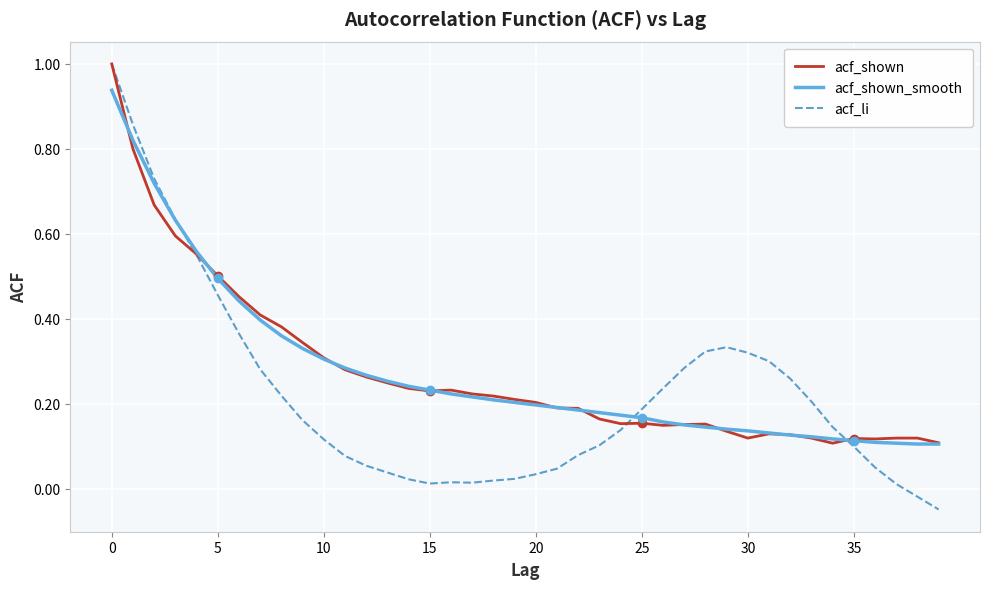

Which series has the widest spread of values?

acf_li